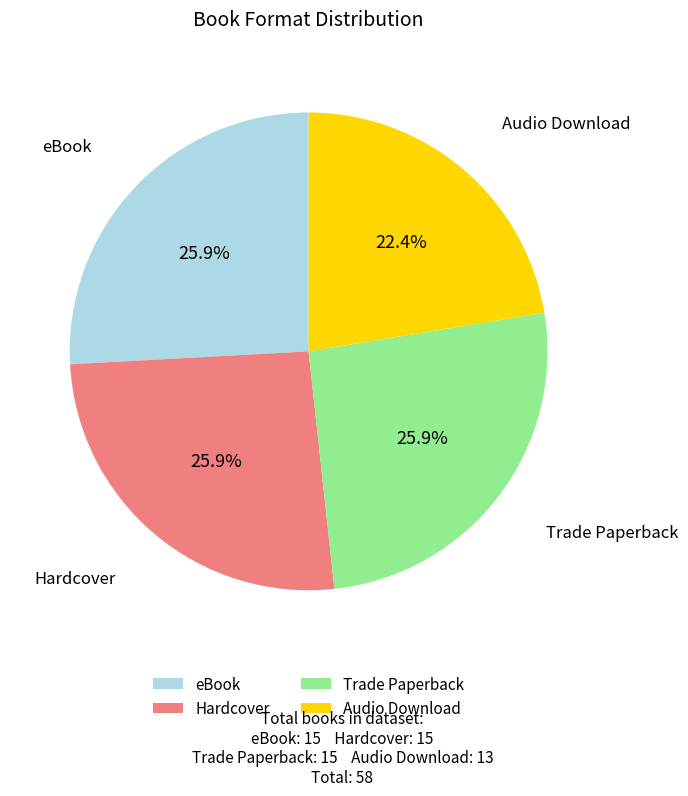

What is the smallest slice in the pie chart?

Audio Download